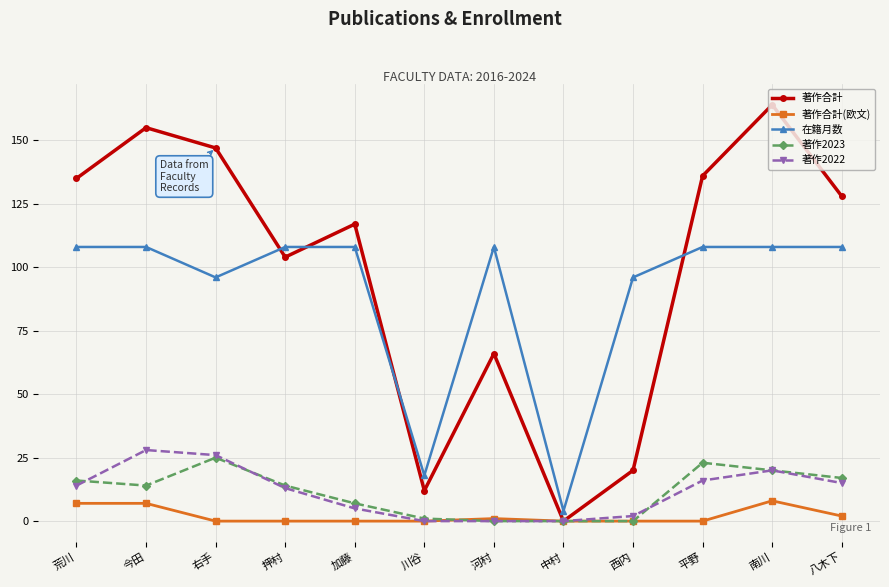

Between 今田 and 中村, which series saw the biggest shift?

著作合計